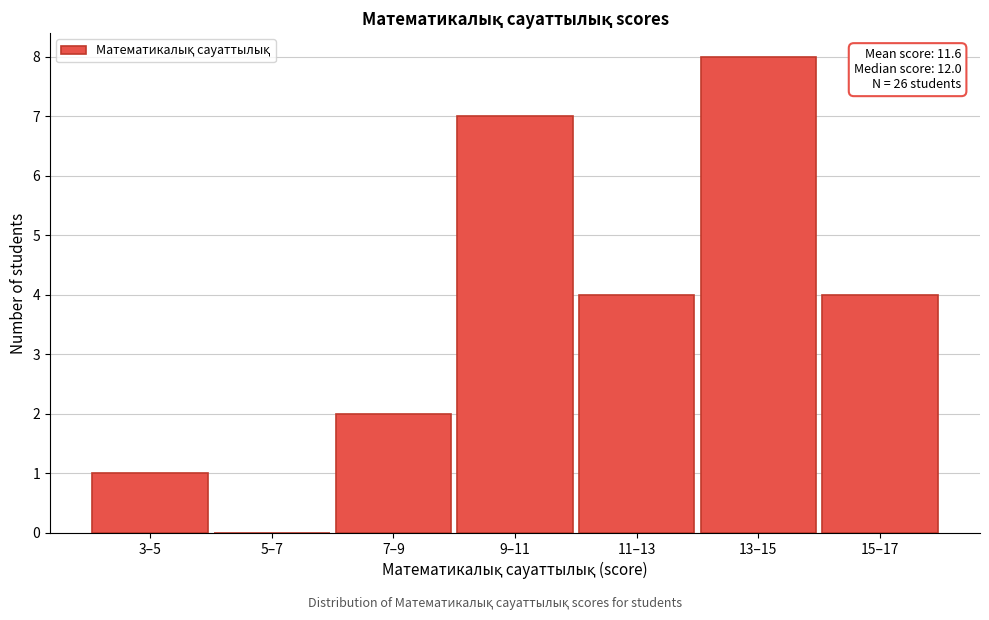

Reading left to right, what are all the values shown in this chart?

3–5=1	5–7=0	7–9=2	9–11=7	11–13=4	13–15=8	15–17=4